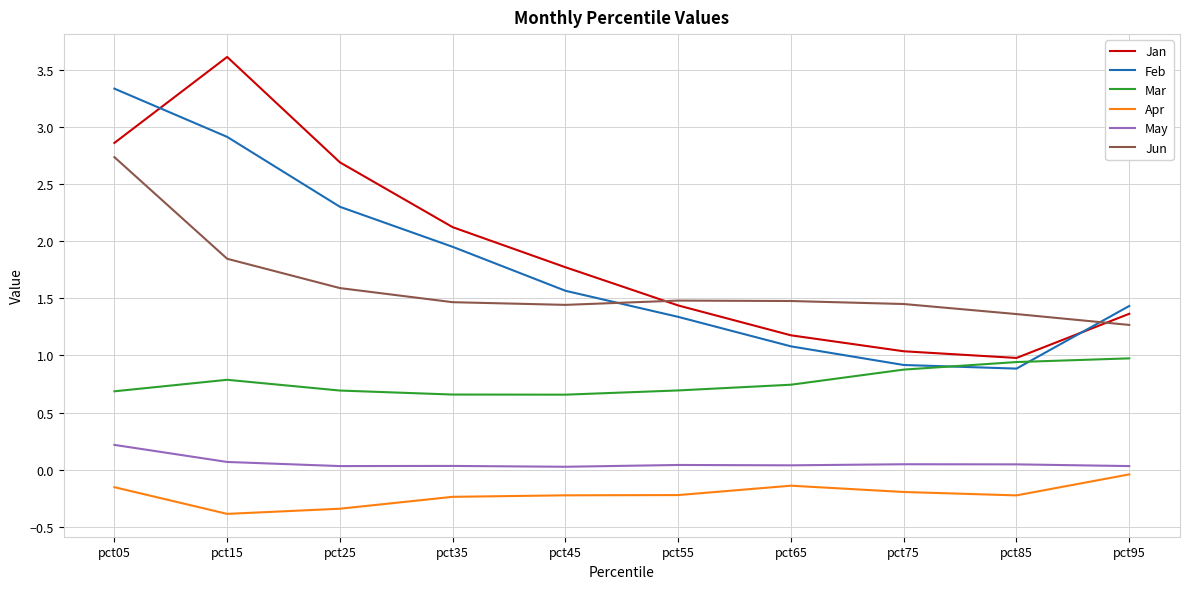

Is it true that Feb equals 2.3 at pct25?

True